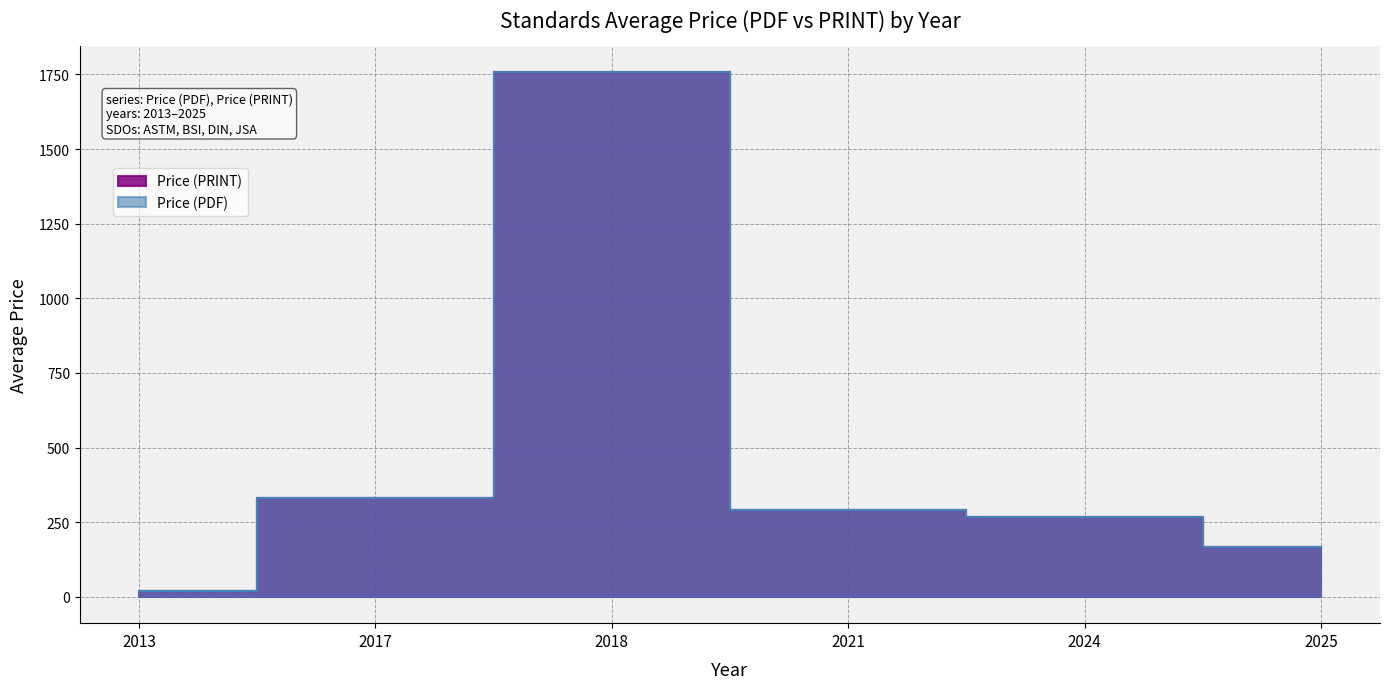

Is the value of Avg Price (PDF) at 2025 greater than the value of Avg Price (PRINT) at 2017?

No